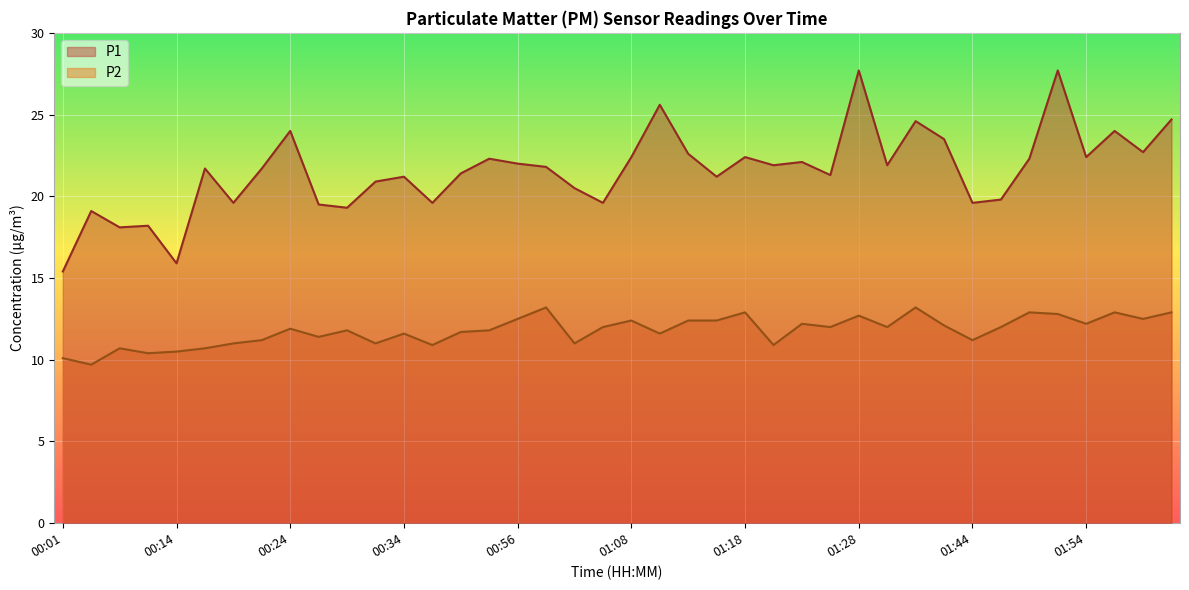

How many interior local peaks does the P2 series have?

12